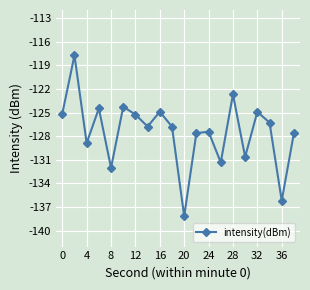

How many values exceed -126?

8